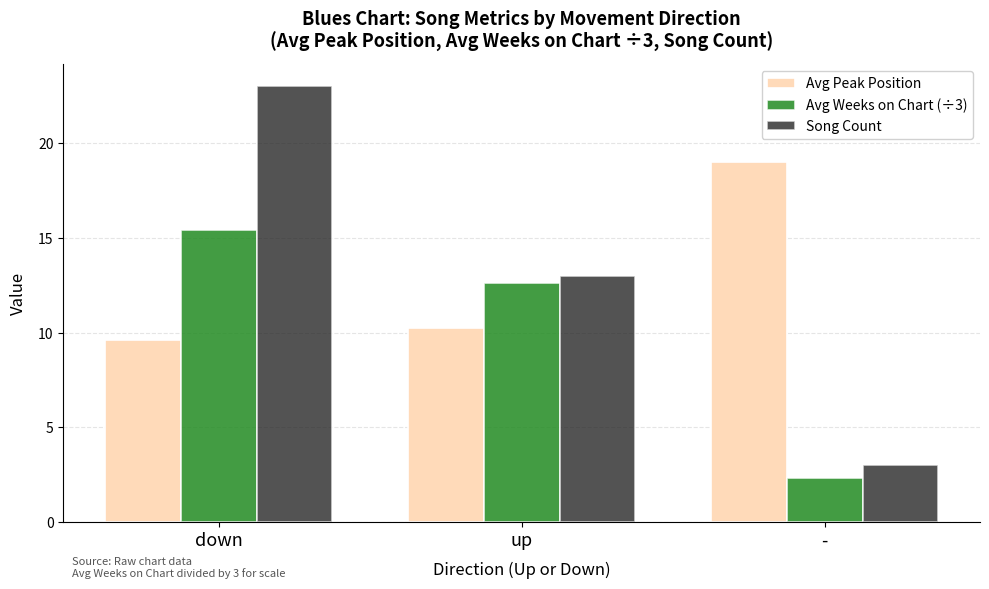

True or false: Avg Weeks on Chart (÷3) has a value of 2.3 at -.

True